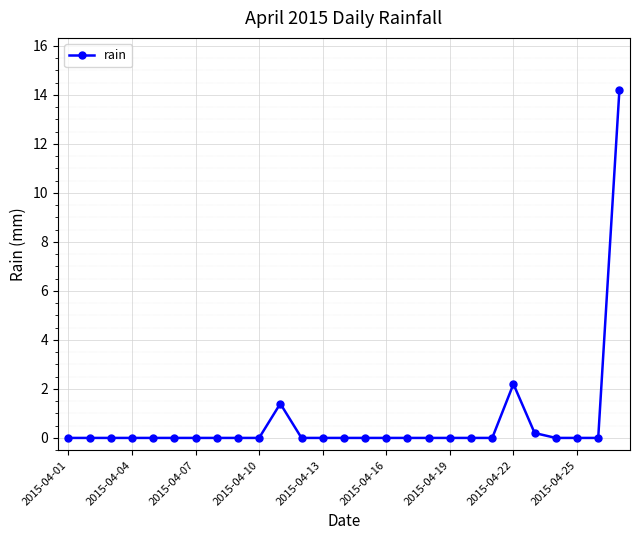

What is the difference between the second highest and minimum values?

2.2